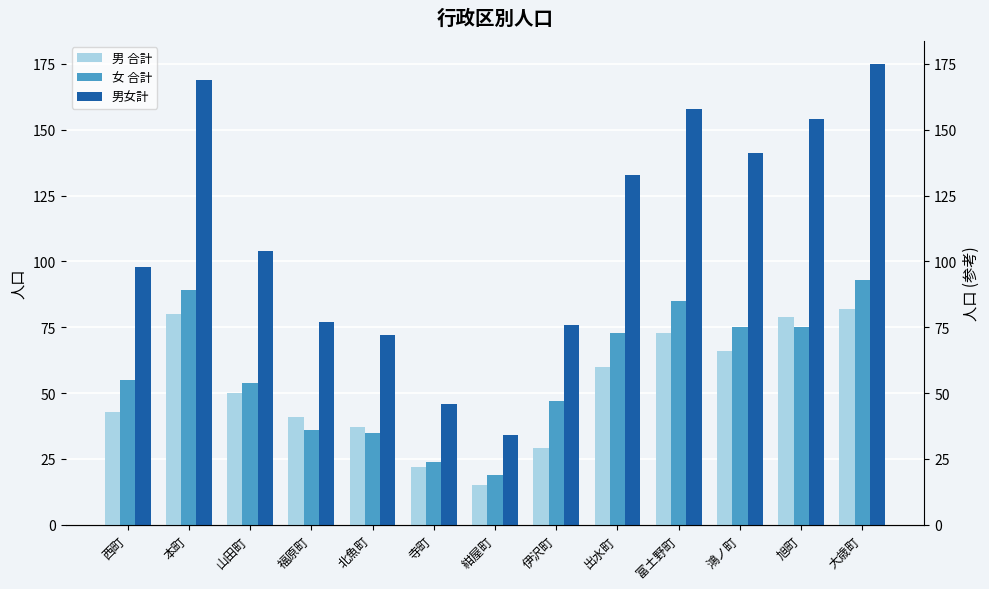

Which category has the highest value across all series?

大歳町